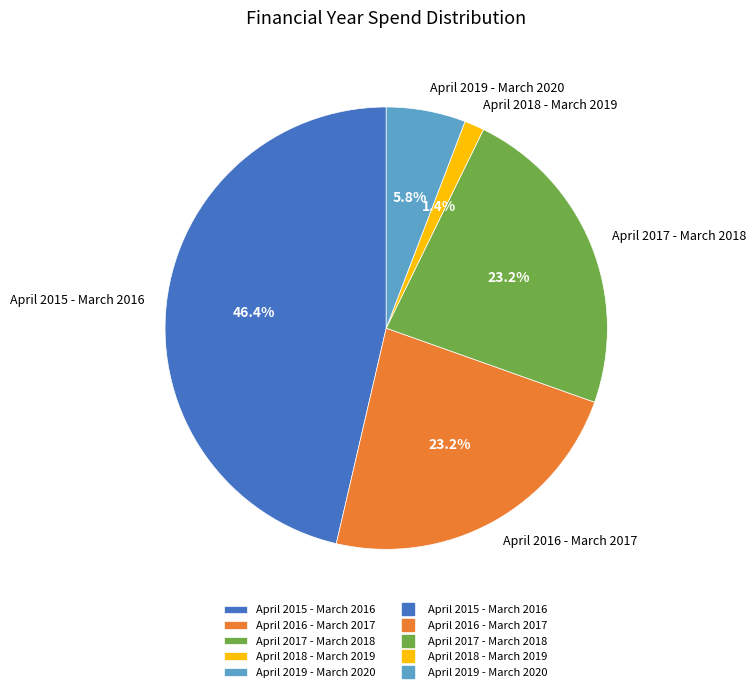

Which category has the biggest portion of the pie?

April 2015 - March 2016